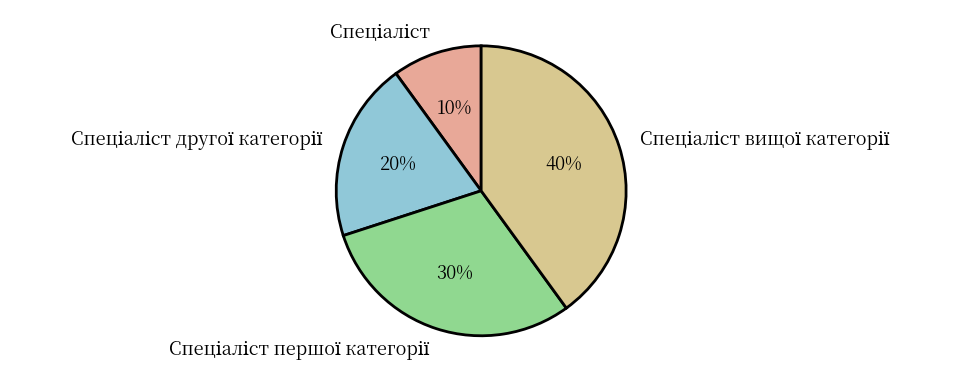

To the nearest percent, what is the difference between the largest and smallest slice percentages?

30%